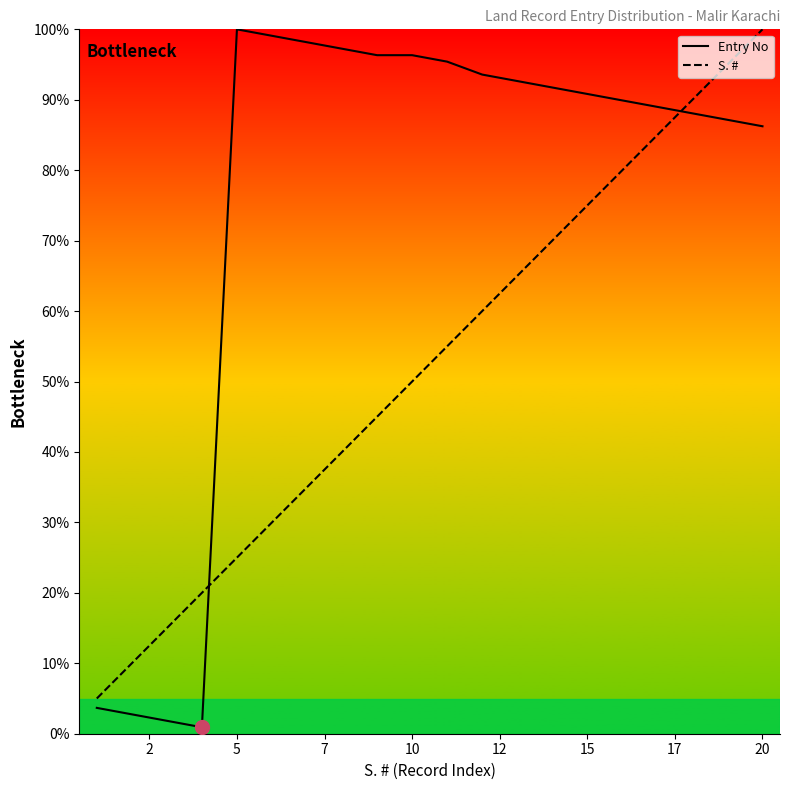

Which category has the highest value in the S. # series?

20